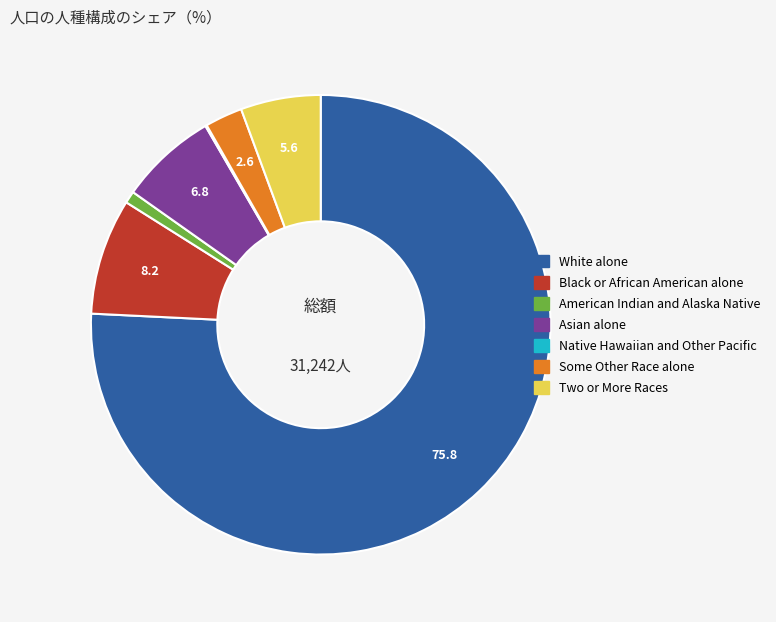

Which category has the biggest portion of the pie?

White alone